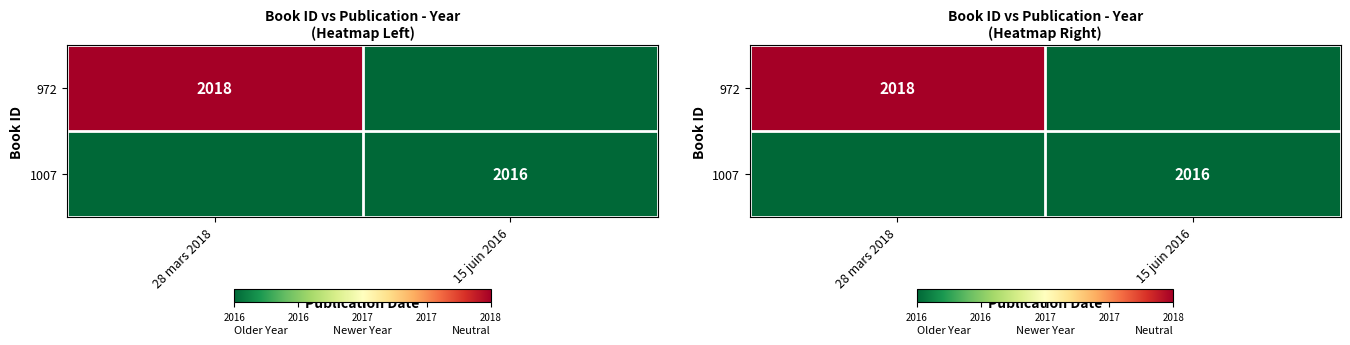

Is it true that 972 equals 2018 at 28 mars 2018?

True